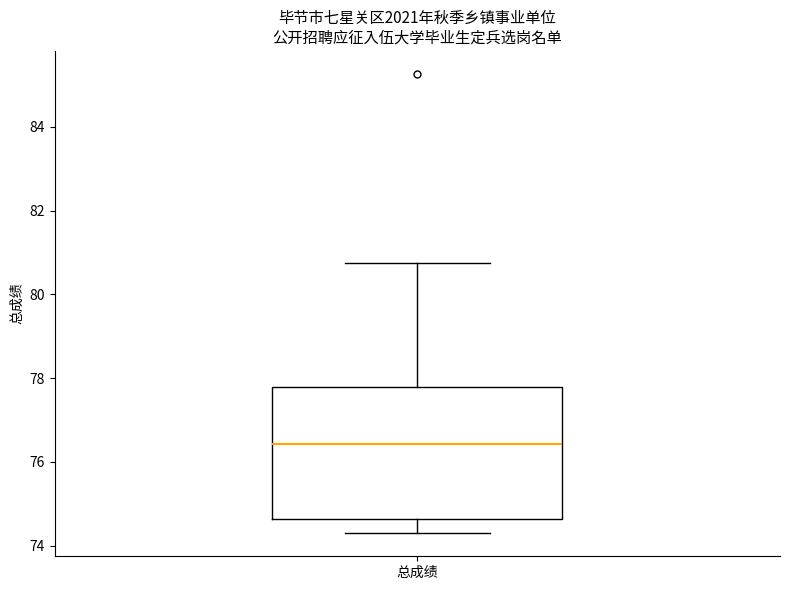

Read this box plot against the y-axis: the position of the median line, the range covered by the box, and the ends of both whiskers. The values are not printed on the chart, so give them approximately, as read against the axis.

median 76.4, box 74.6 to 77.8, whiskers 74.2 to 80.8